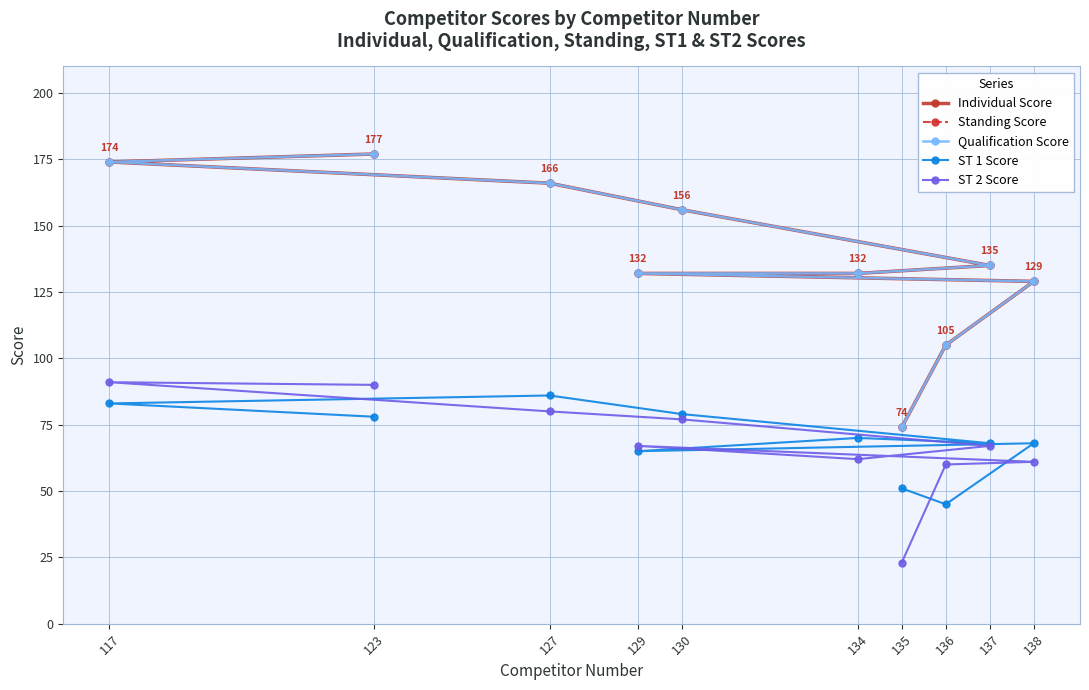

What are all the series names shown in the legend?

Individual Score, Standing Score, Qualification Score, ST 1 Score, ST 2 Score